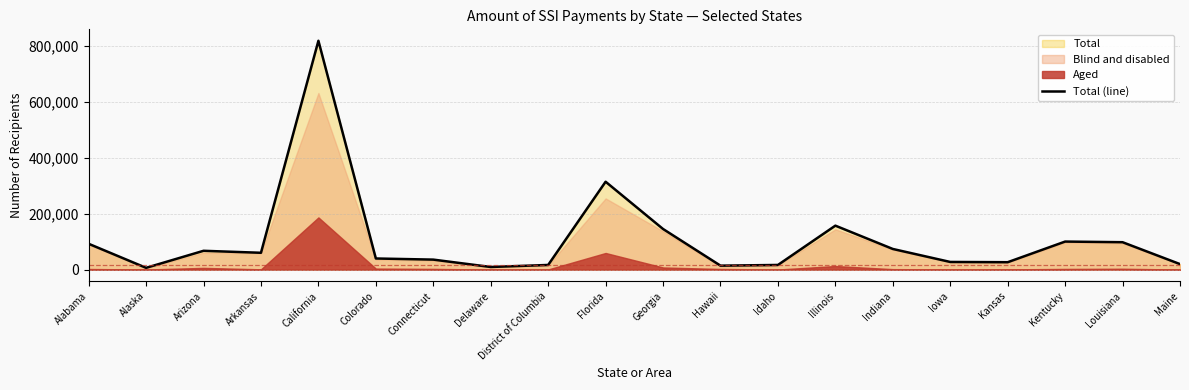

List the labels in order of value, smallest first.

Alaska, Delaware, Hawaii, Idaho, District of Columbia, Maine, Kansas, Iowa, Connecticut, Colorado, Arkansas, Arizona, Indiana, Alabama, Louisiana, Kentucky, Georgia, Illinois, Florida, California